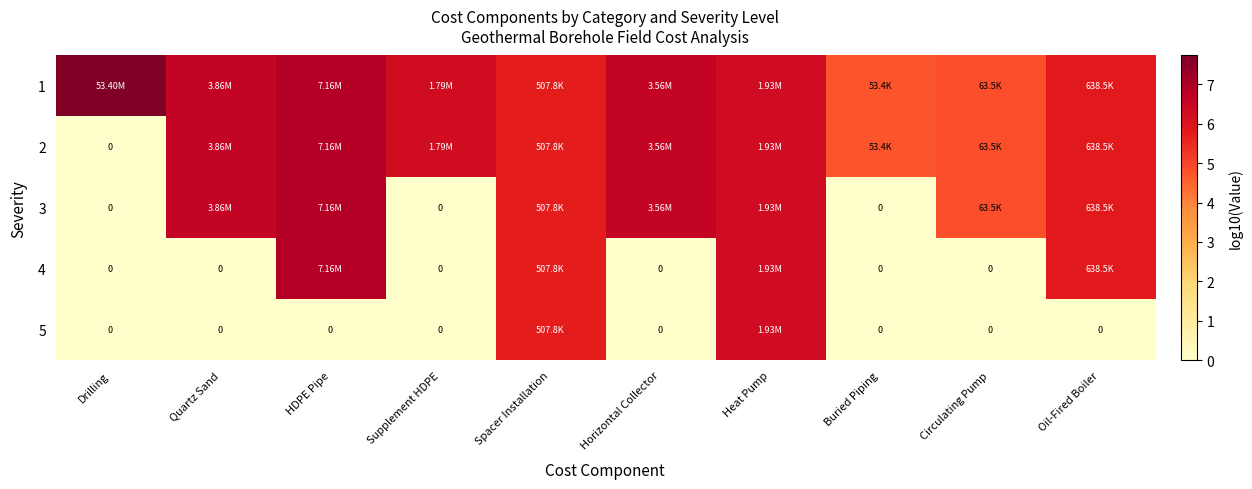

What is the greatest value displayed?

7.7